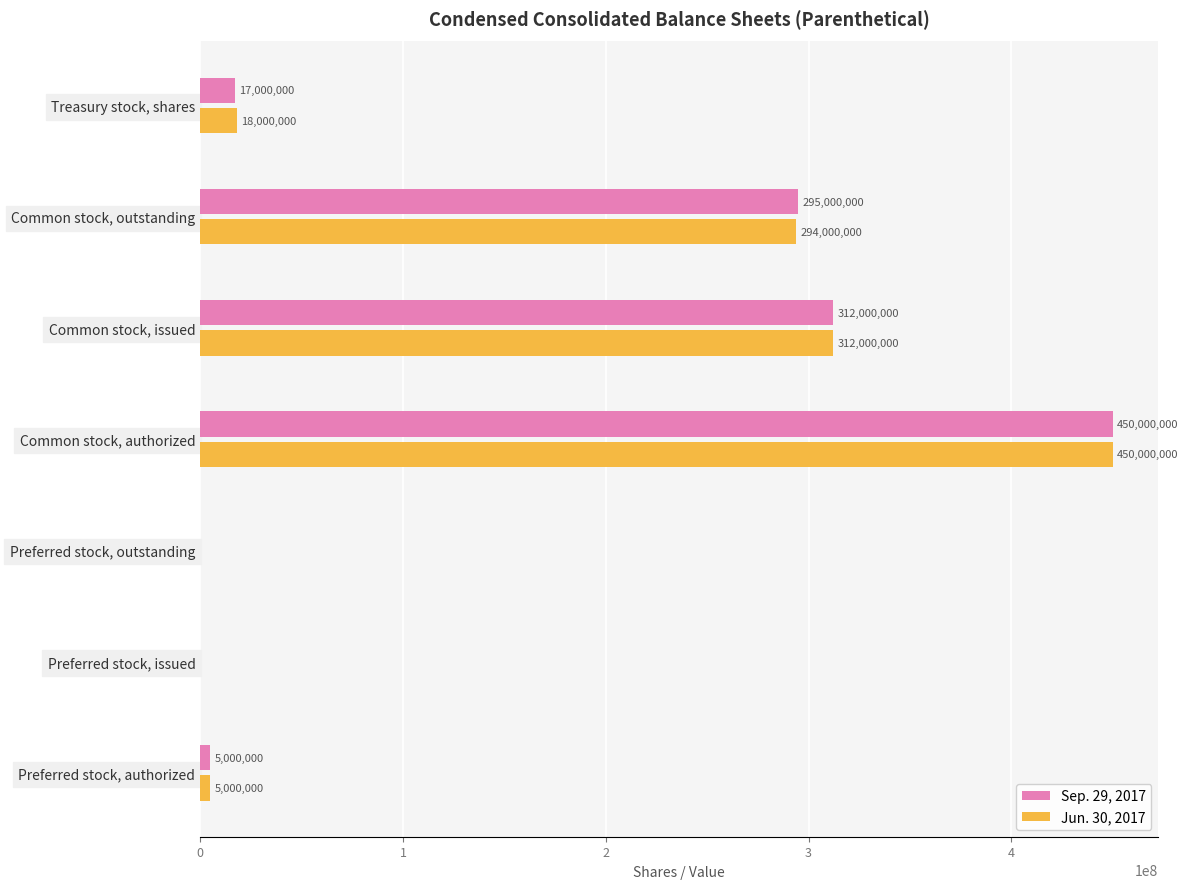

At which label is Sep. 29, 2017 closest to 225000000?

Common stock, outstanding